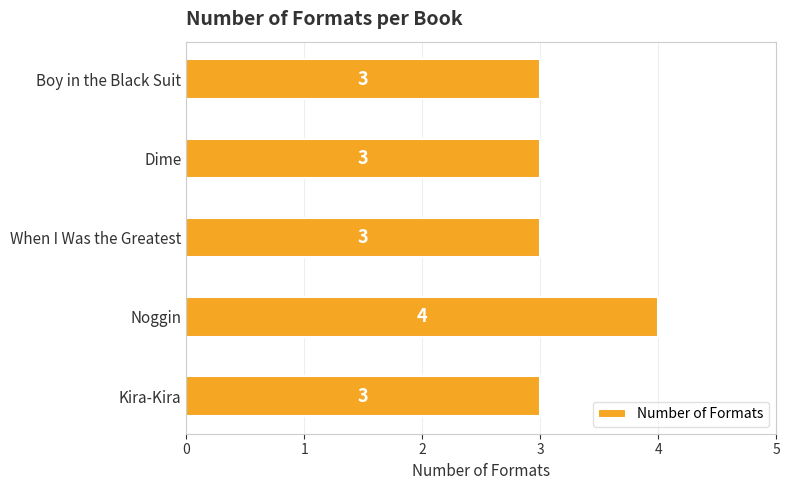

Which has a higher value, Boy in the Black Suit or Noggin?

Noggin